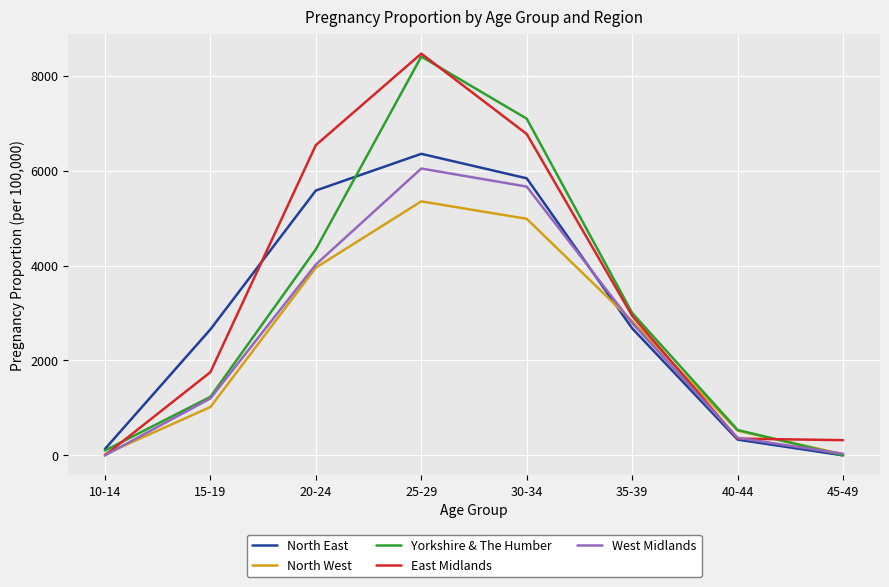

The value of North East at 35-39 is 4166.8. True or false?

False